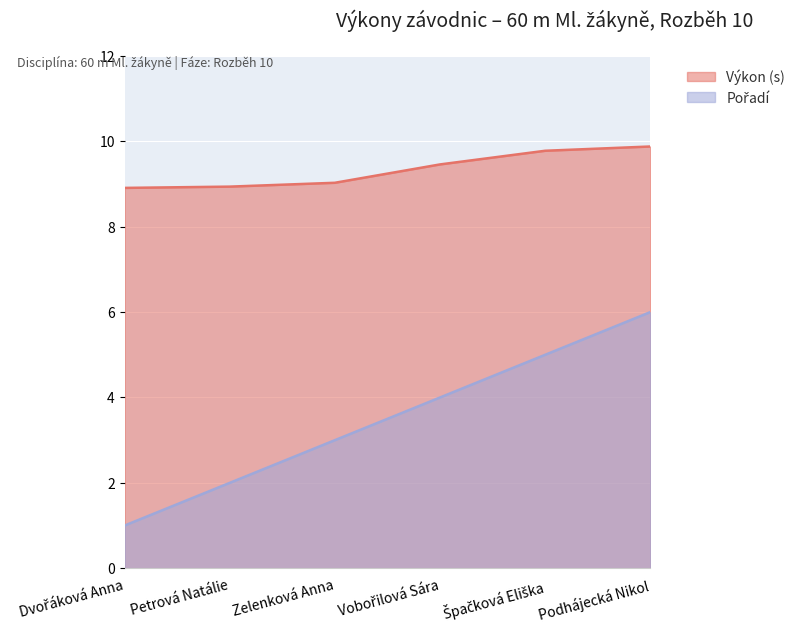

What are all the series names shown in the legend?

Pořadí, Výkon